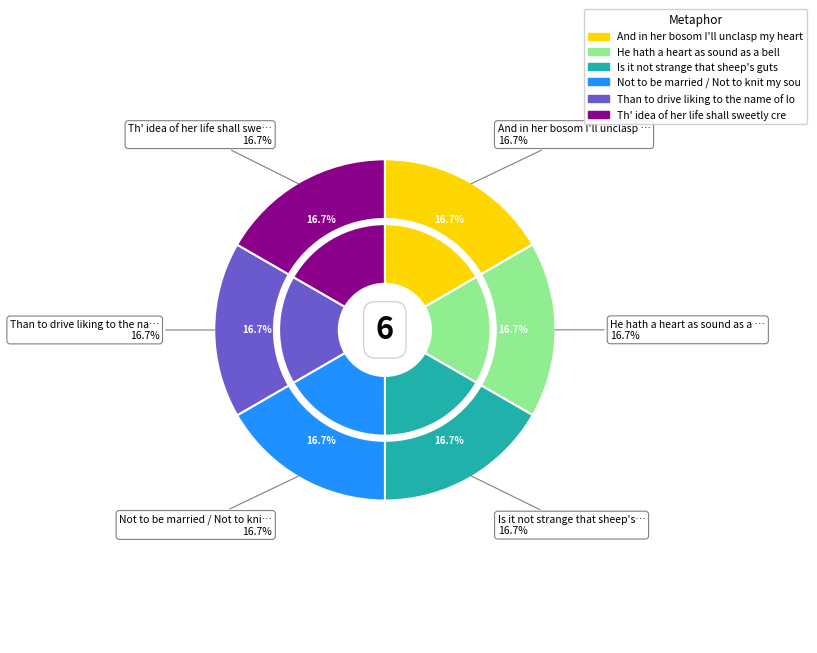

What percentage is the Th' idea of her life shall sweetly creep slice, to the nearest percent?

17%